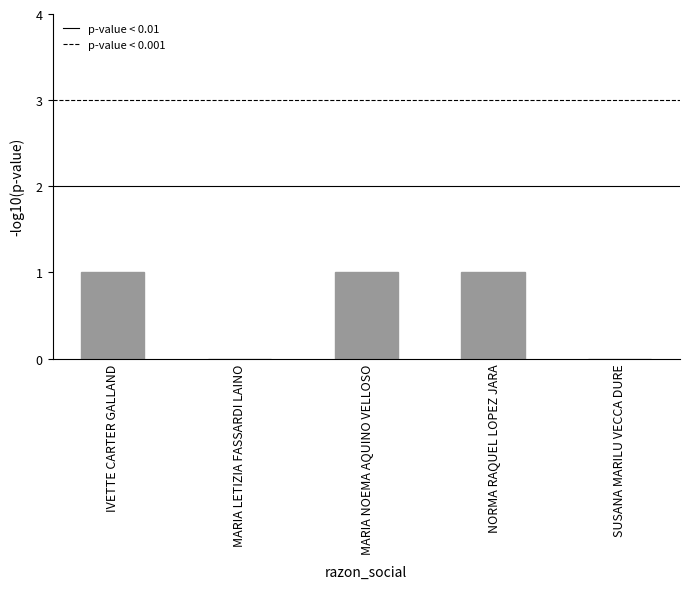

Is it true that the value at MARIA NOEMA AQUINO VELLOSO is 2?

False